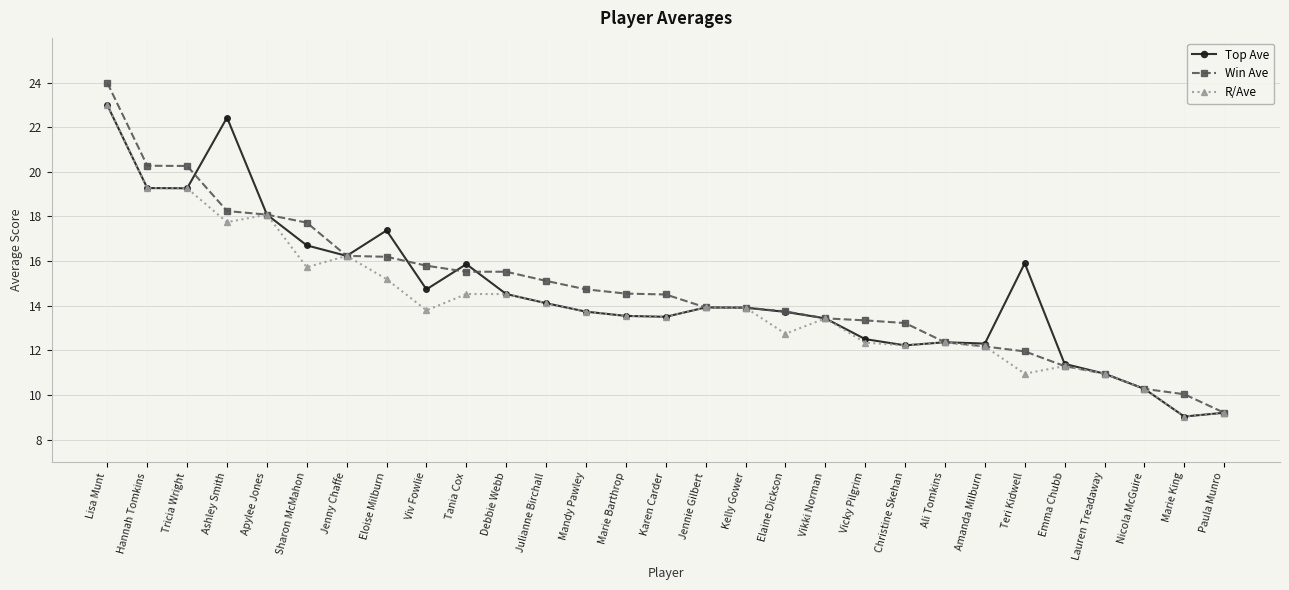

What position from the right is Hannah Tomkins?

28